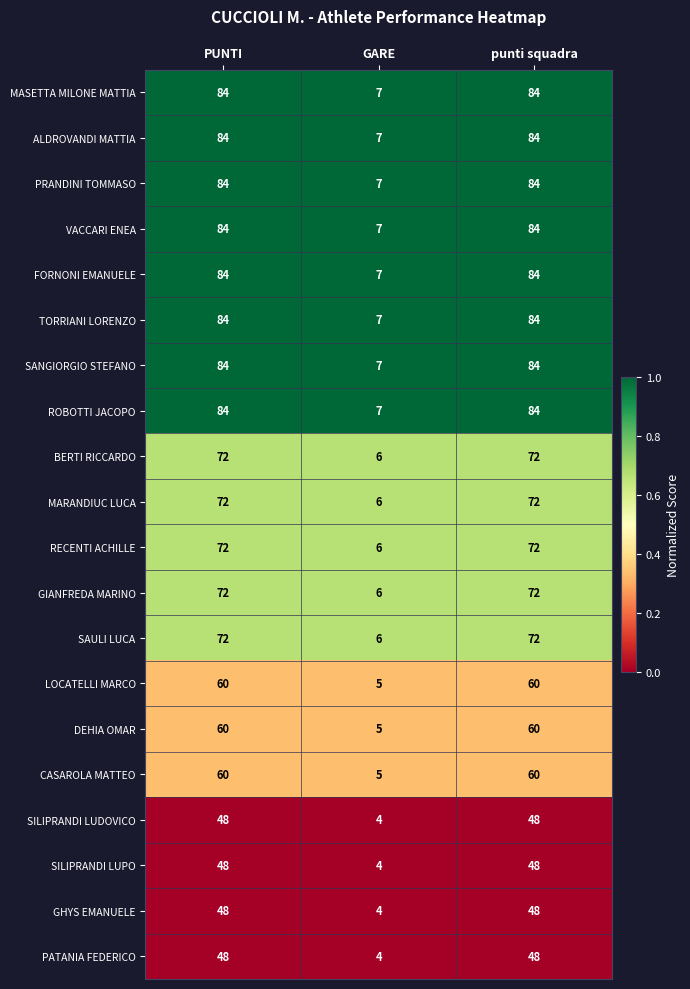

What is the sum of the RECENTI ACHILLE values at PUNTI and punti squadra?

144